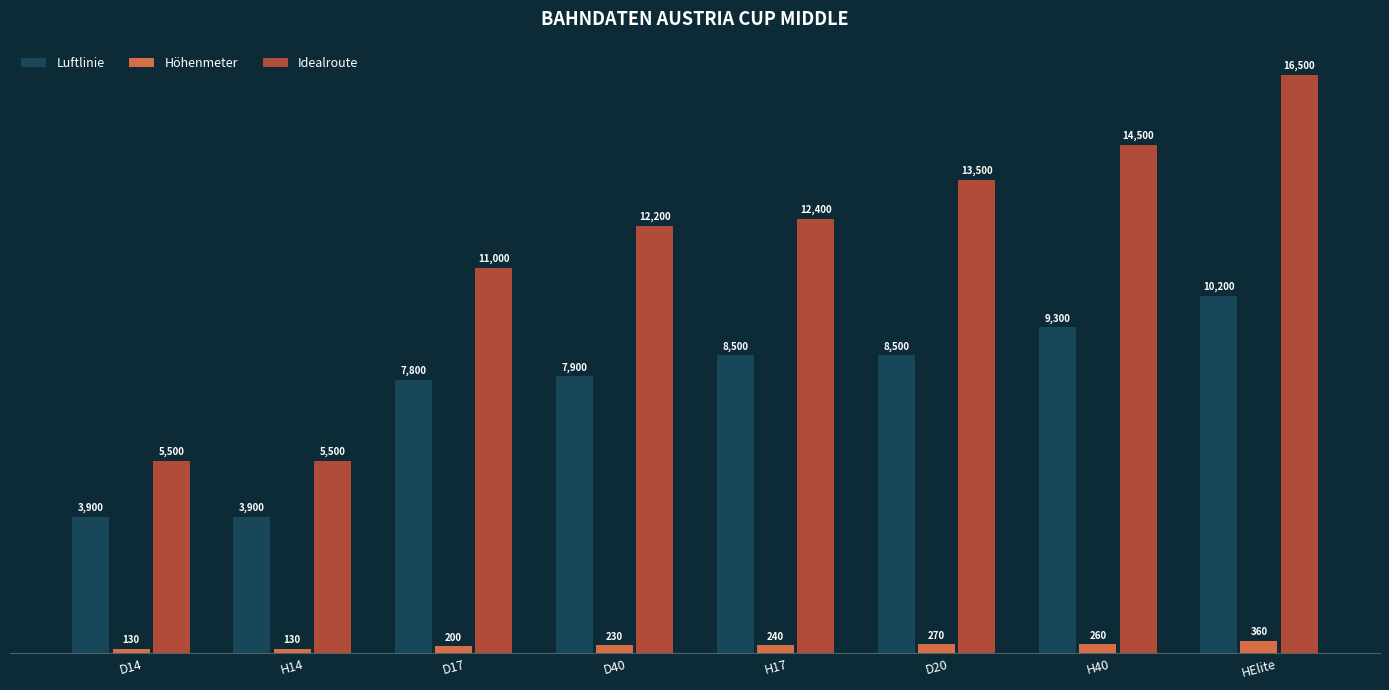

What is the maximum value for Höhenmeter?

360